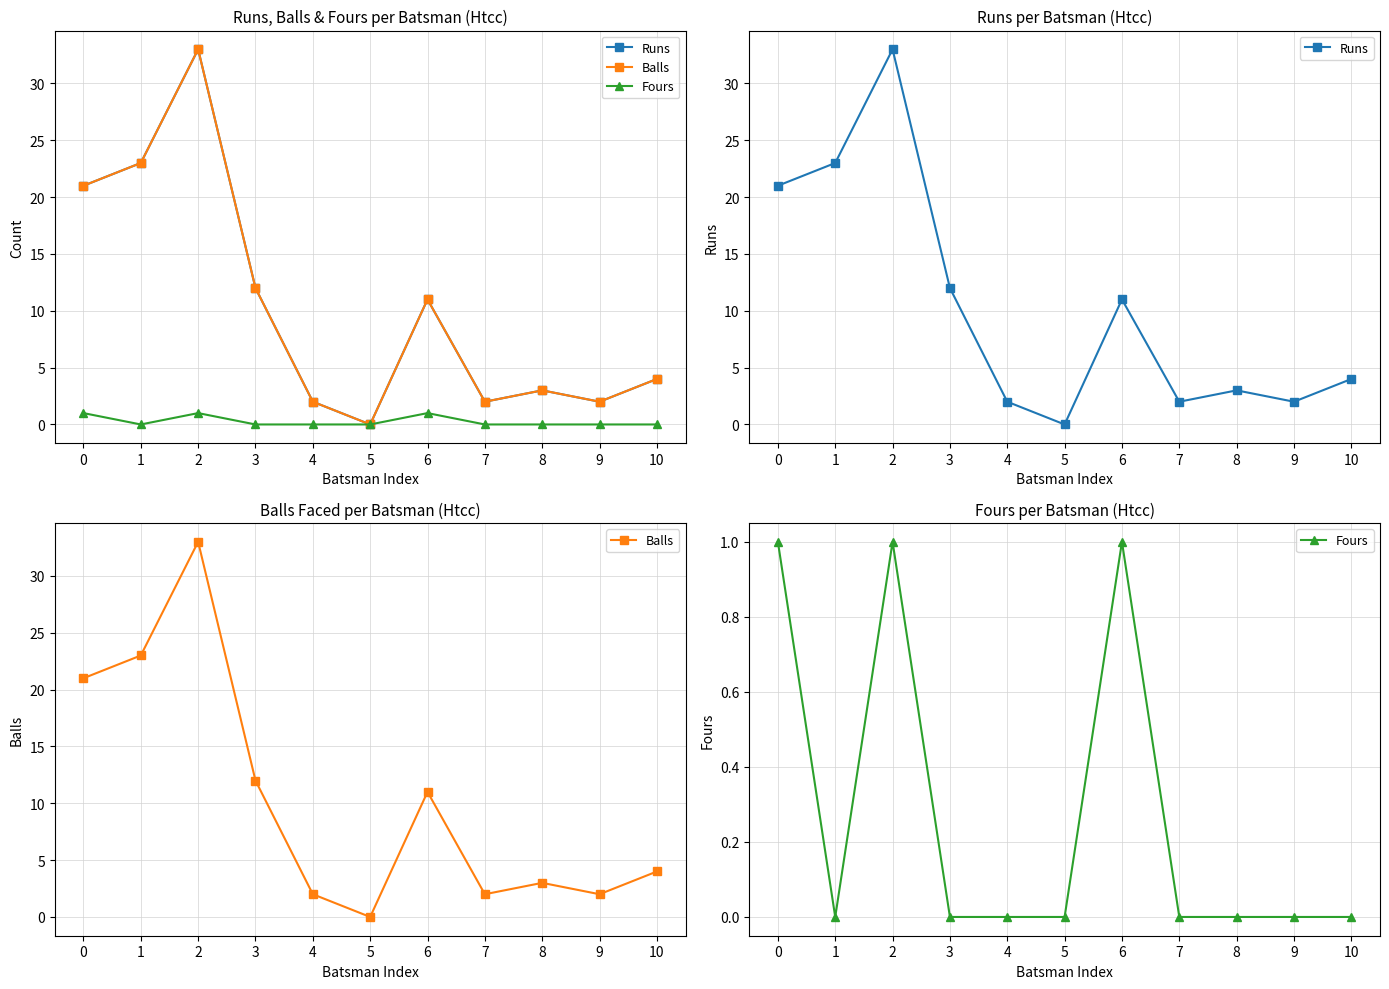

Between 4 and 1, which is larger?

1